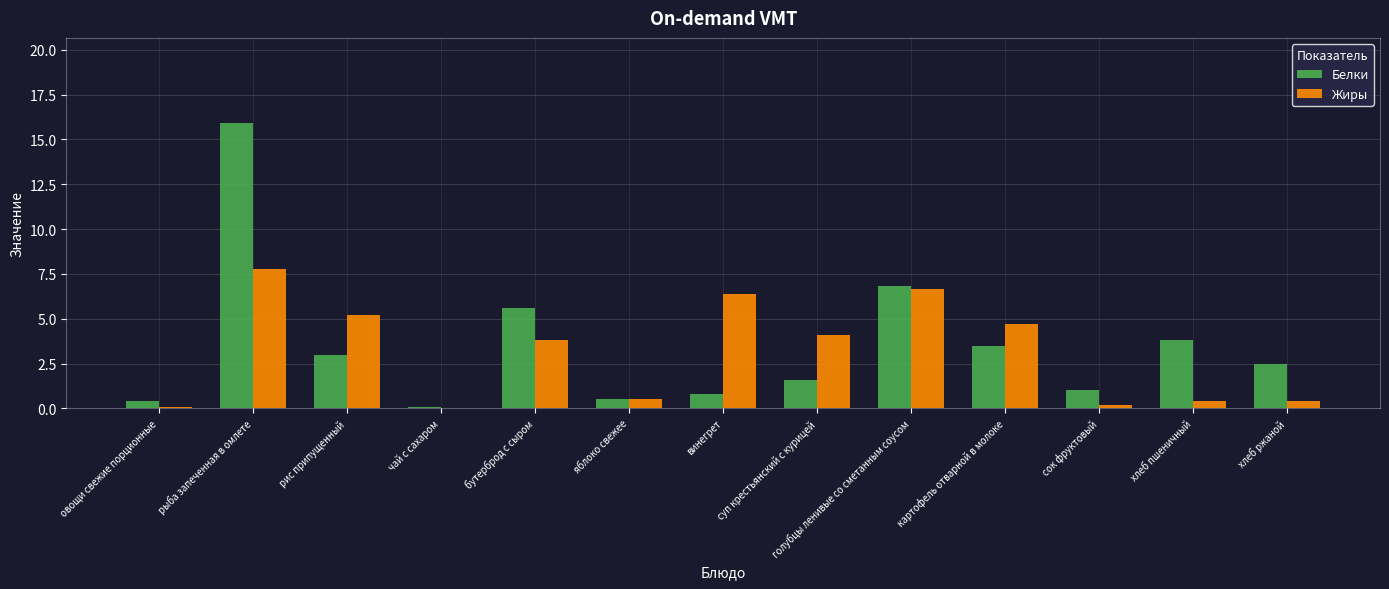

Which series changed the most between картофель отварной в молоке and сок фруктовый?

Жиры